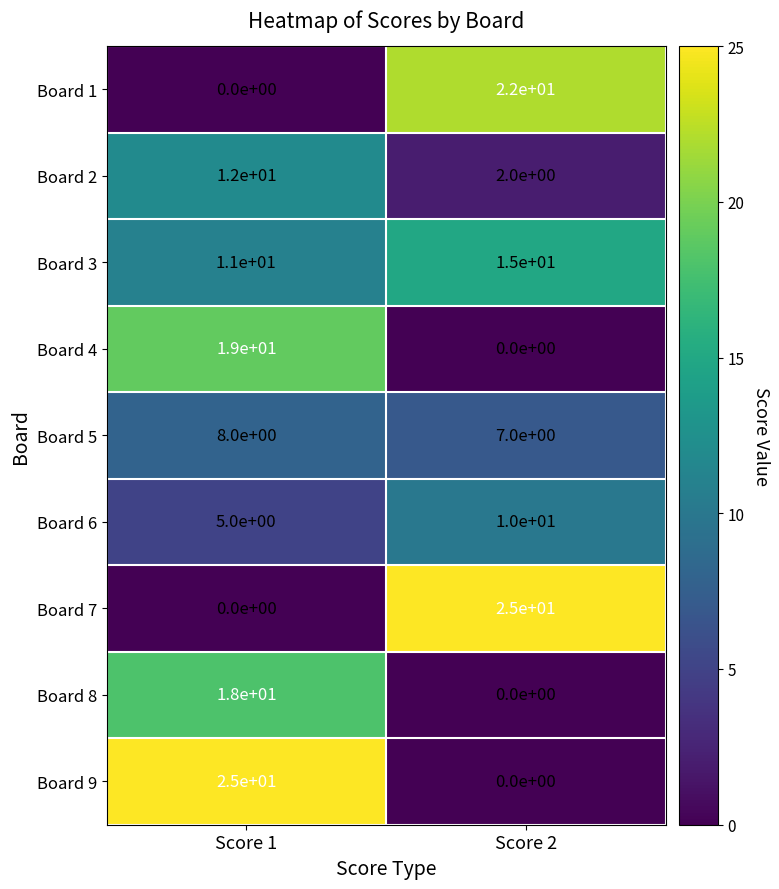

The value of Board 1 at Score 2 is 31. True or false?

False